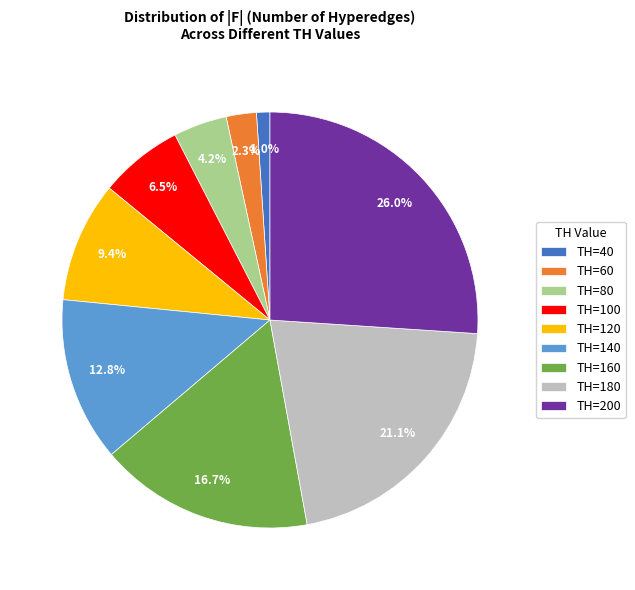

How many slices are in this pie chart?

9